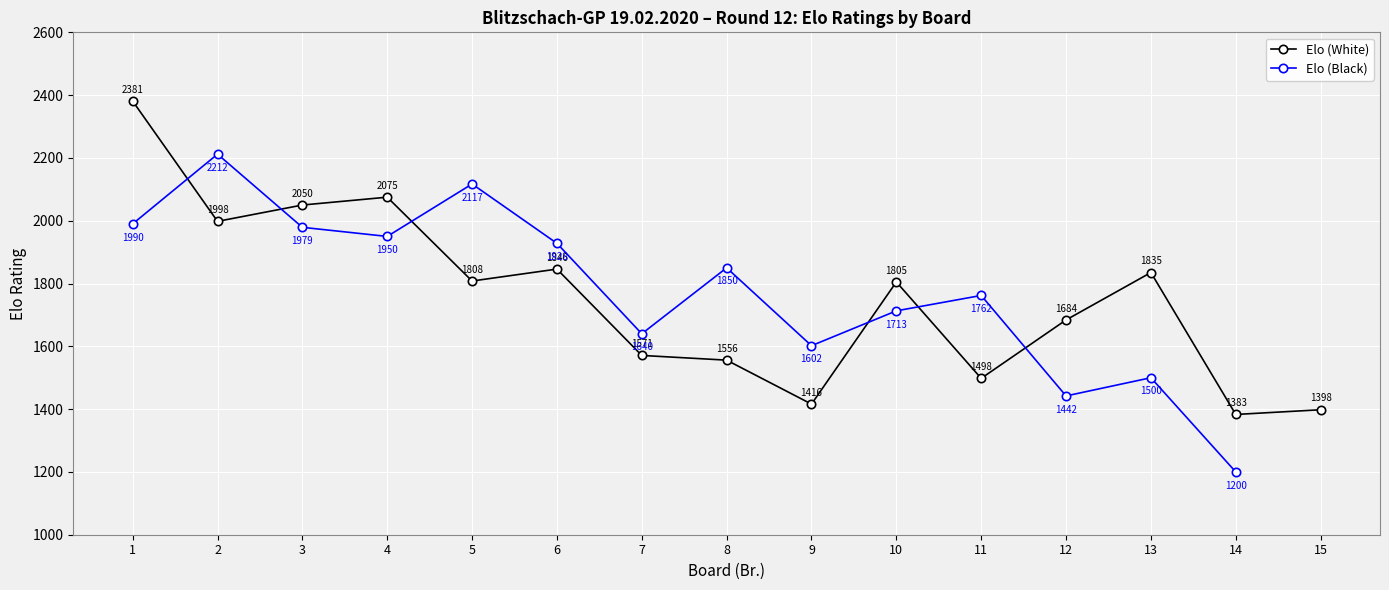

True or false: Elo (Black) and Elo (White) cross at least once.

True